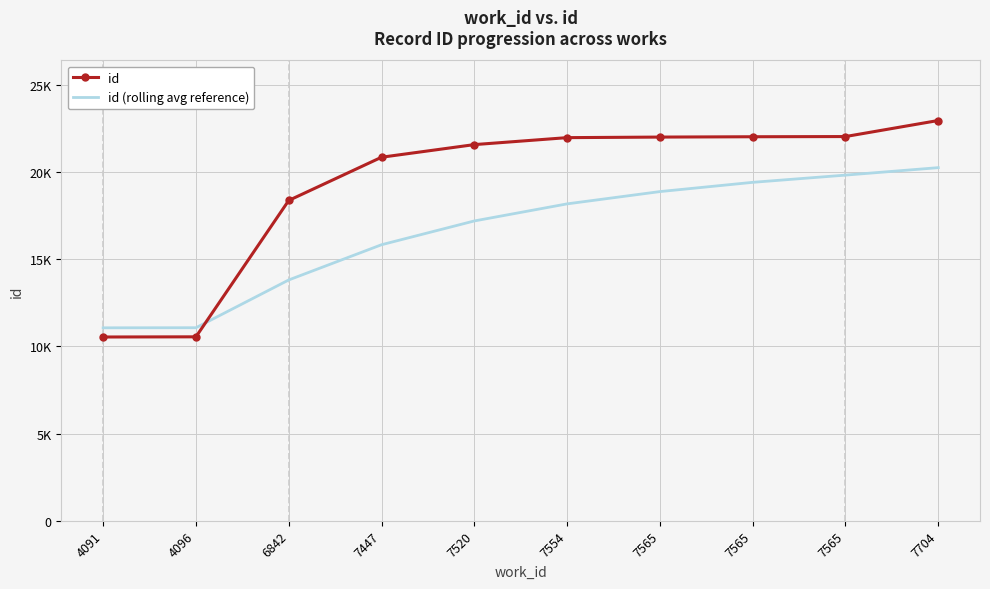

Reading left to right, list all the values displayed in this chart.

id: 10539.0	10549.0	18372.0	20851.0	21575.0	21975.0	22007.0	22026.0	22037.0	22958.0
id (rolling avg reference): 11066.0	11071.2	13811.0	15831.6	17196.1	18175.7	18880.2	19411.1	19825.3	20253.3